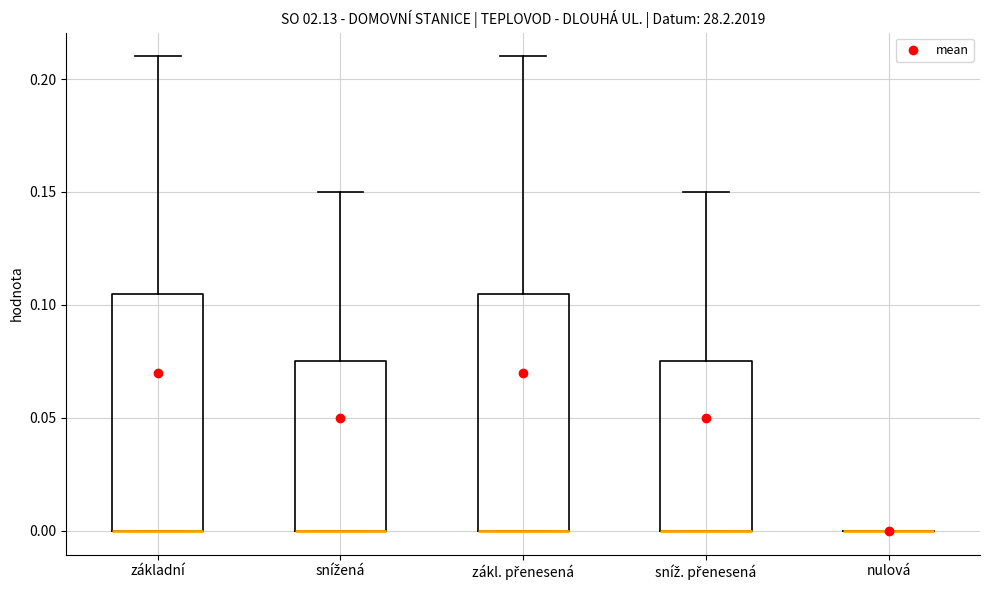

Reading left to right, read every box against the y-axis: the position of its median line, the range the box covers, and the ends of its whiskers. The values are not printed on the chart, so give them approximately, as read against the axis.

základní: median 0.000 (drawn on the box's lower edge), box 0.000 to 0.105, whiskers 0.000 to 0.210
snížená: median 0.000 (drawn on the box's lower edge), box 0.000 to 0.075, whiskers 0.000 to 0.150
zákl. přenesená: median 0.000 (drawn on the box's lower edge), box 0.000 to 0.105, whiskers 0.000 to 0.210
sníž. přenesená: median 0.000 (drawn on the box's lower edge), box 0.000 to 0.075, whiskers 0.000 to 0.150
nulová: box collapsed to a line at 0.000, whiskers 0.000 to 0.000